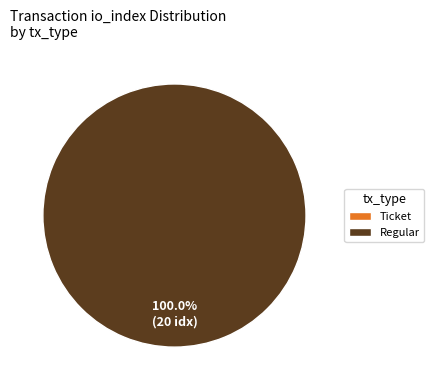

Rank the categories by value from highest to lowest.

Regular (io_index=20), Ticket (io_index=0)